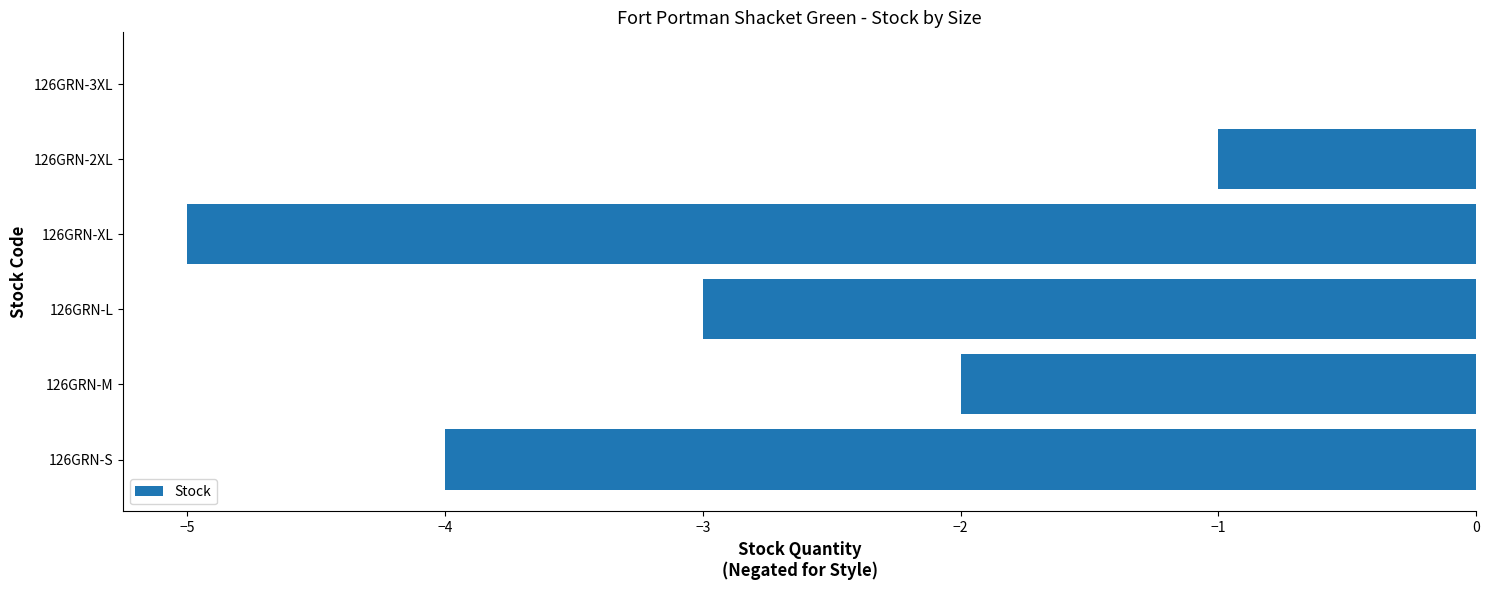

What is the sum of the values at 126GRN-M and 126GRN-2XL?

-3